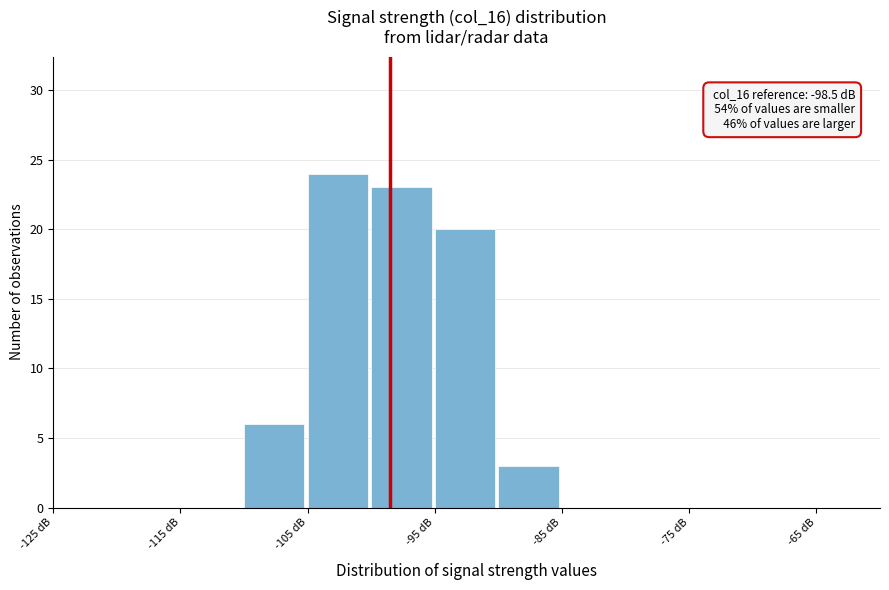

Which range on the x-axis has the tallest bar?

-105 to -100